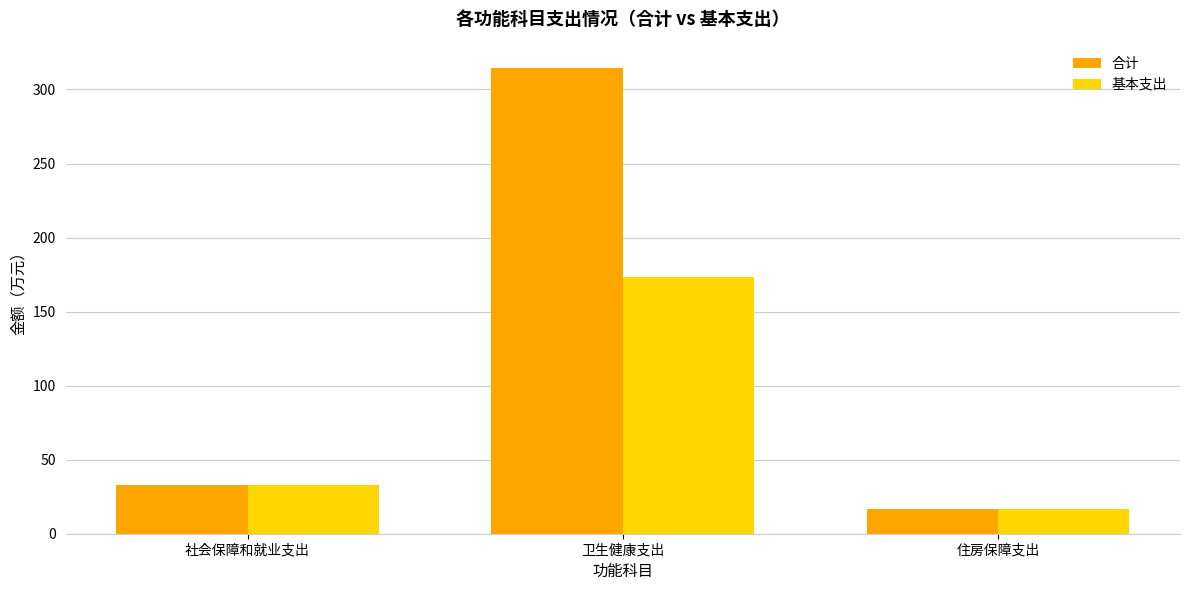

Reading right to left, what are all the values shown in this chart?

合计: 住房保障支出=16.4	卫生健康支出=314.7	社会保障和就业支出=33.2
基本支出: 住房保障支出=16.4	卫生健康支出=173.7	社会保障和就业支出=33.2